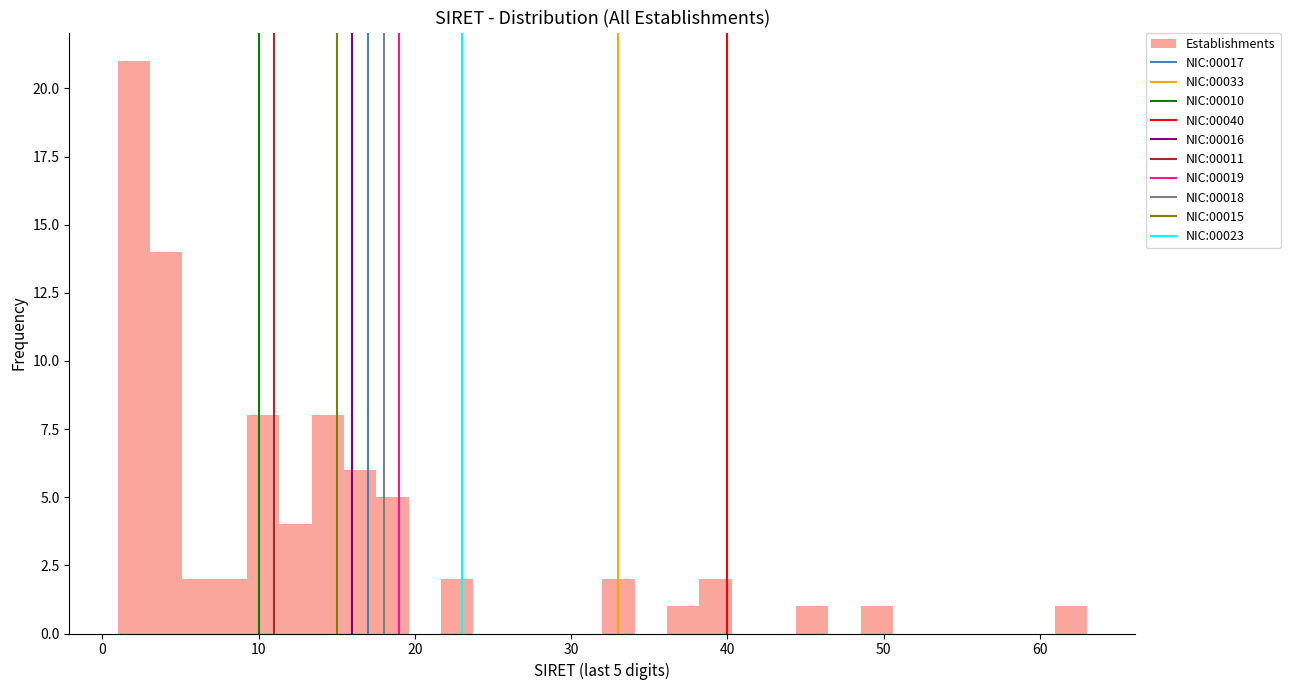

Around what value on the x-axis is the tallest bar? Give the approximate position of its centre, as read against the axis.

2